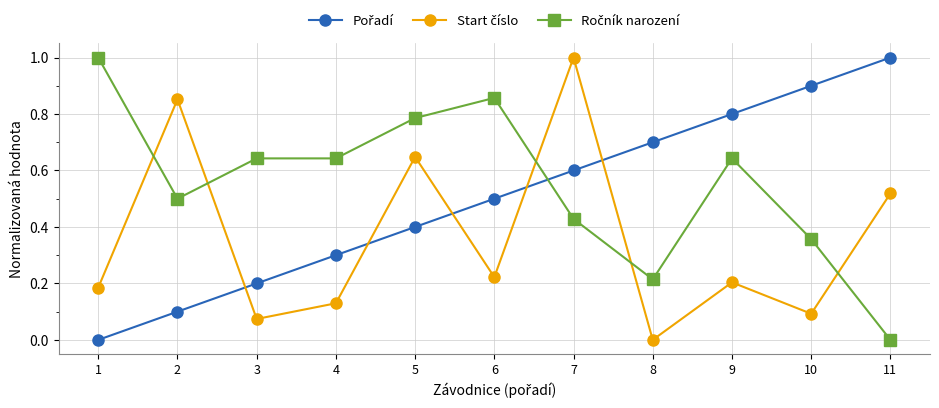

Count the number of data series in this chart.

3